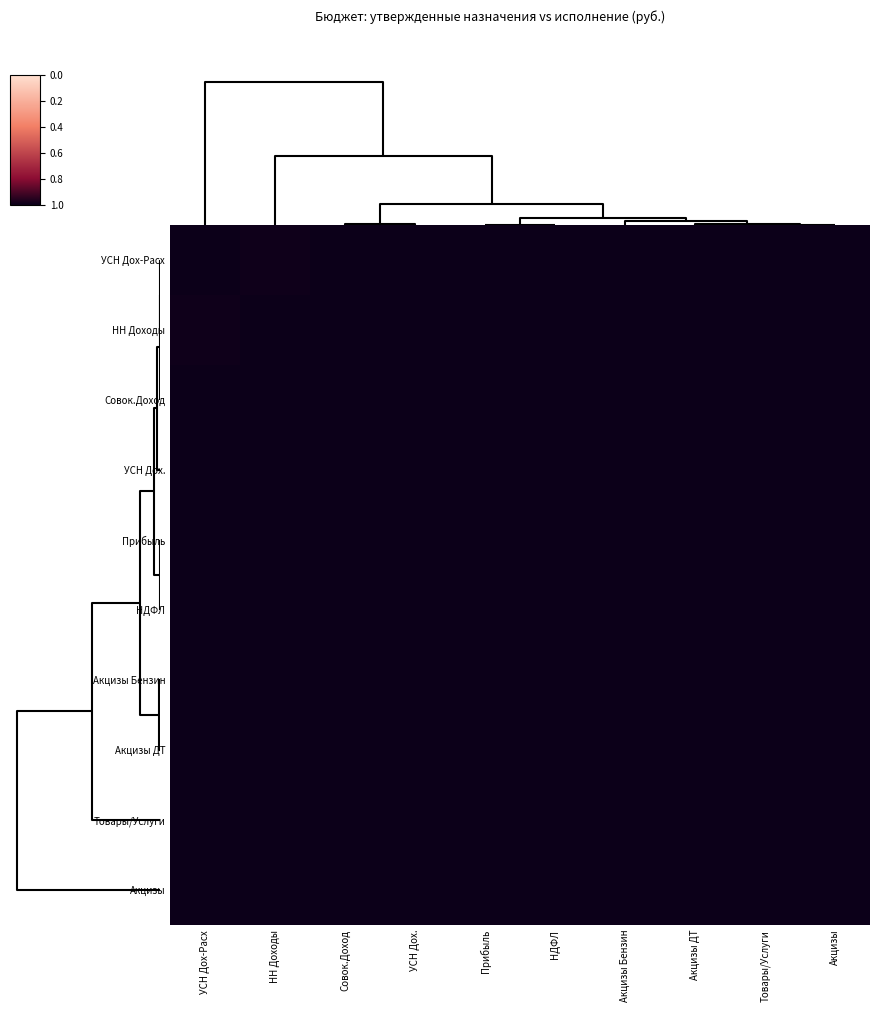

At how many categories does at least one series exceed 0?

10